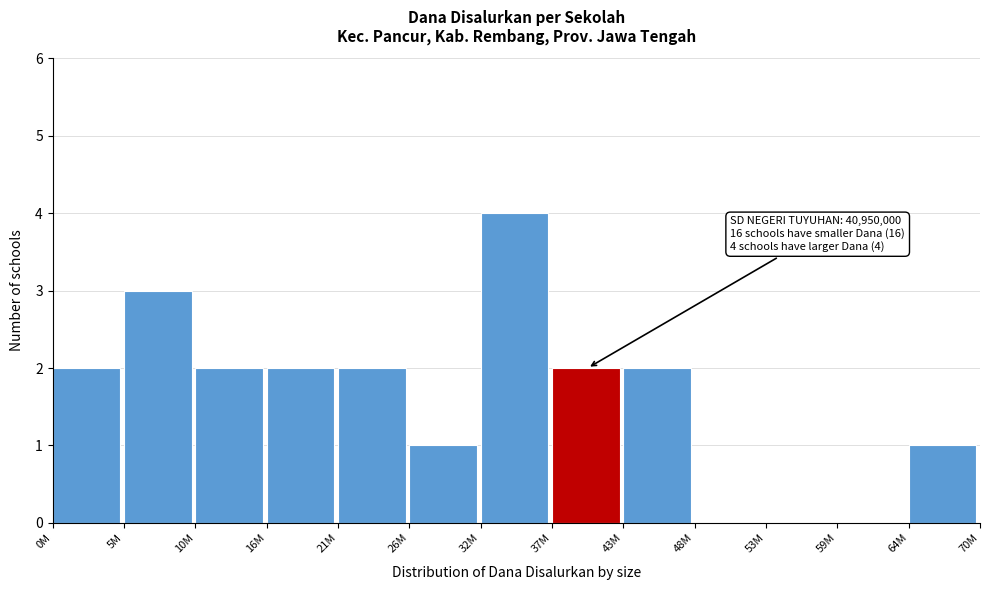

Reading left to right, extract all data points from this chart.

0M=2	5M=3	10M=2	16M=2	21M=2	26M=1	32M=4	37M=2	43M=2	48M=0	53M=0	59M=0	64M=1